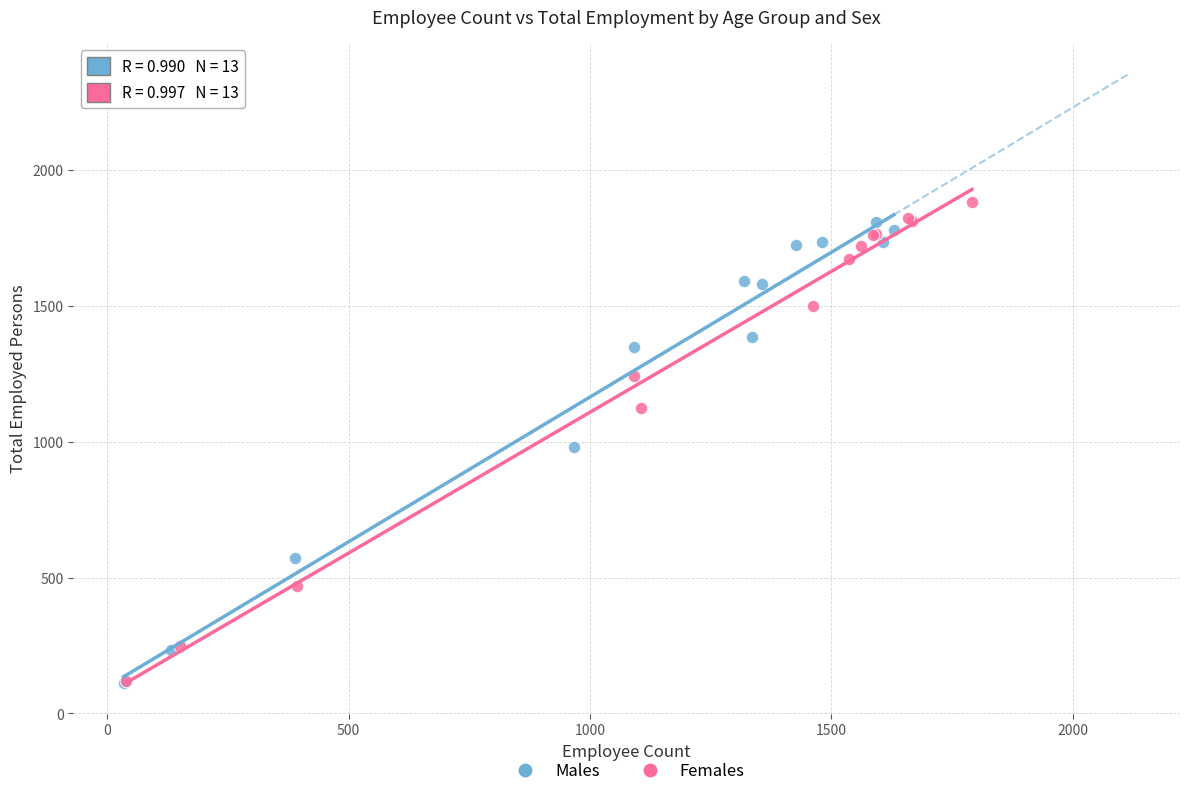

Which series has the largest Y range (max minus min)?

Females